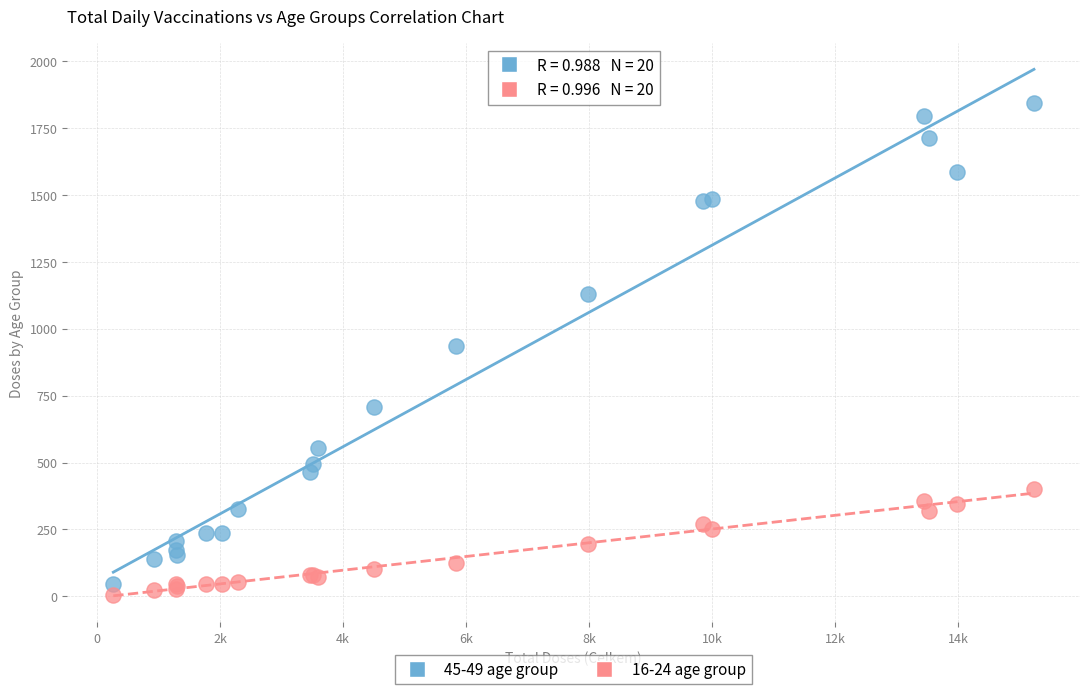

Which series reaches the maximum Y coordinate?

45-49 age group